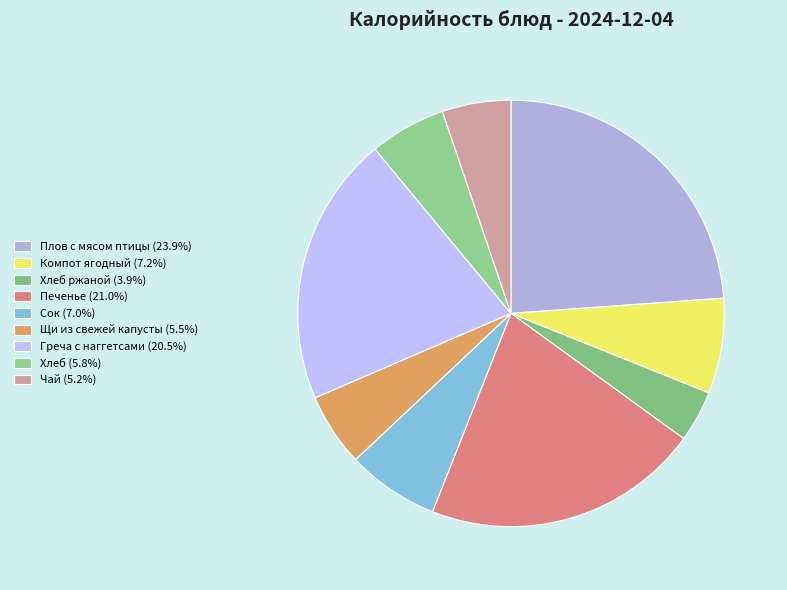

Count the number of slices in the pie.

9